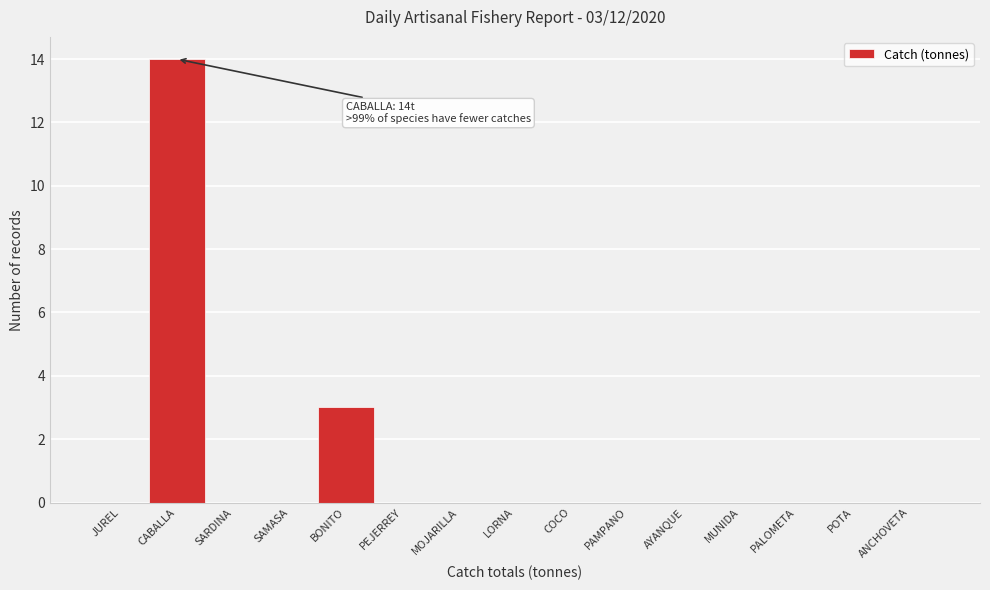

Reading right to left, transcribe all the data shown in this chart.

ANCHOVETA=0	POTA=0	PALOMETA=0	MUNIDA=0	AYANQUE=0	PAMPANO=0	COCO=0	LORNA=0	MOJARILLA=0	PEJERREY=0	BONITO=3	SAMASA=0	SARDINA=0	CABALLA=14	JUREL=0